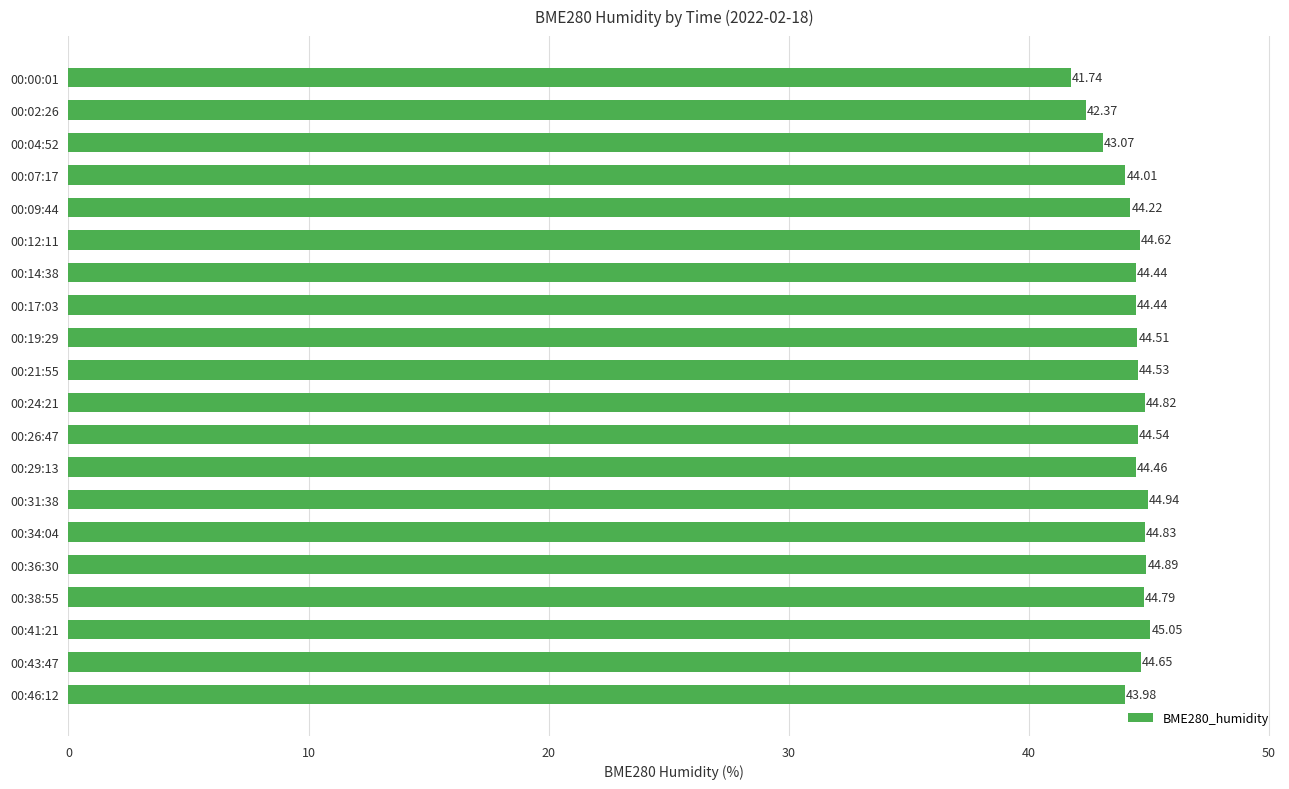

Between 00:12:11 and 00:14:38, which is larger?

00:12:11